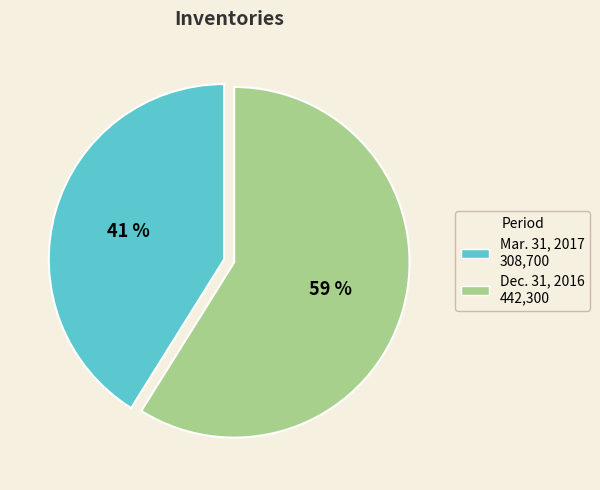

Is there a majority slice in this chart?

Yes